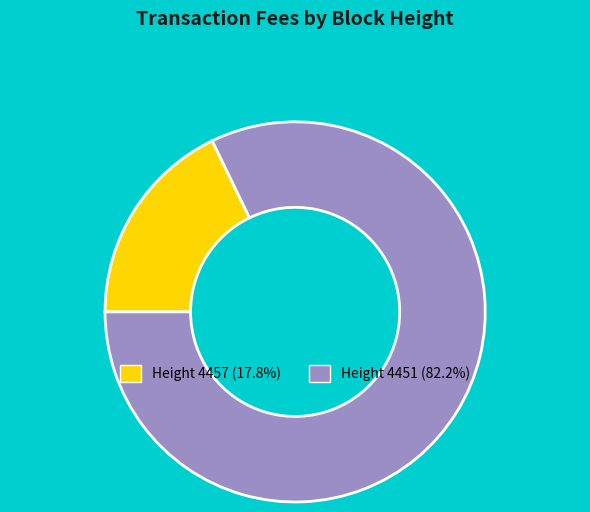

Is there any slice that represents more than half of the pie?

Yes